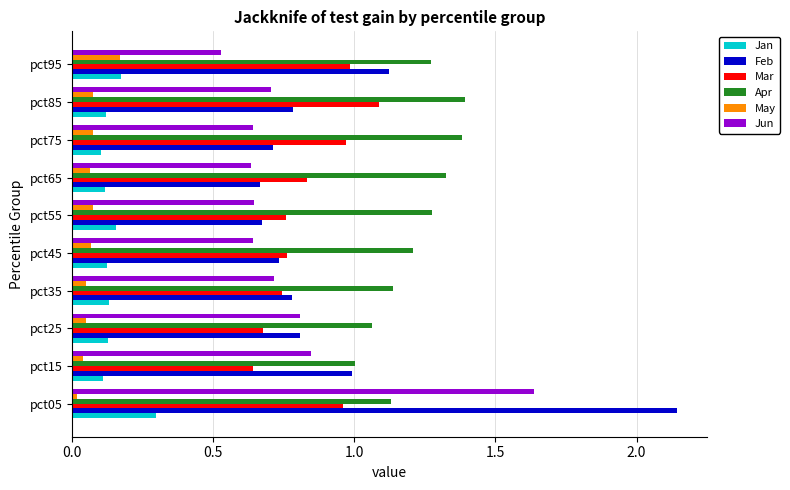

What is the difference between the highest and lowest values at pct55?

1.2